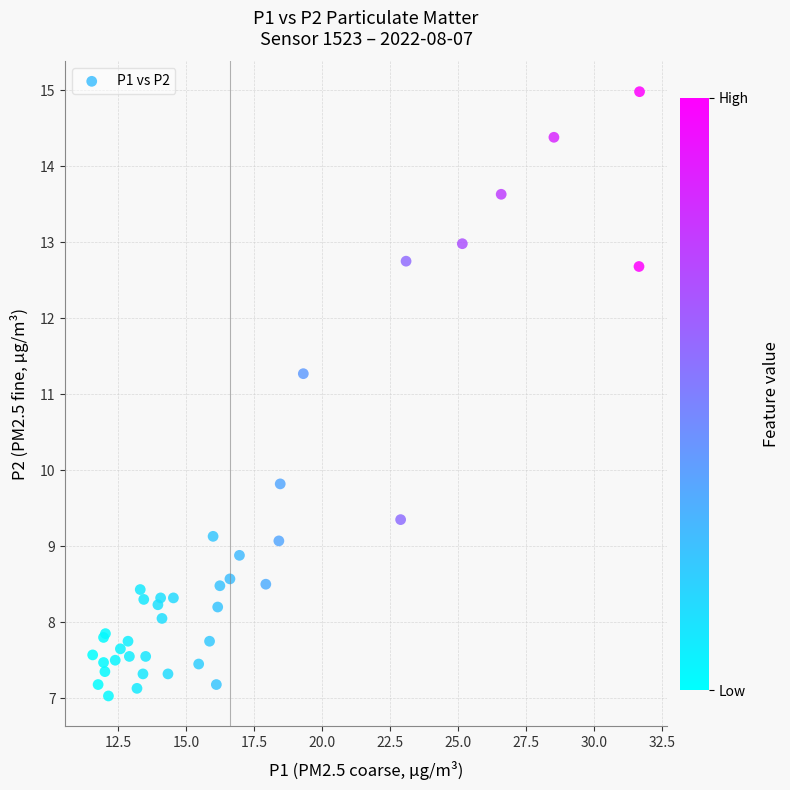

What Y value in the scatter plot is closest to 11?

11.3